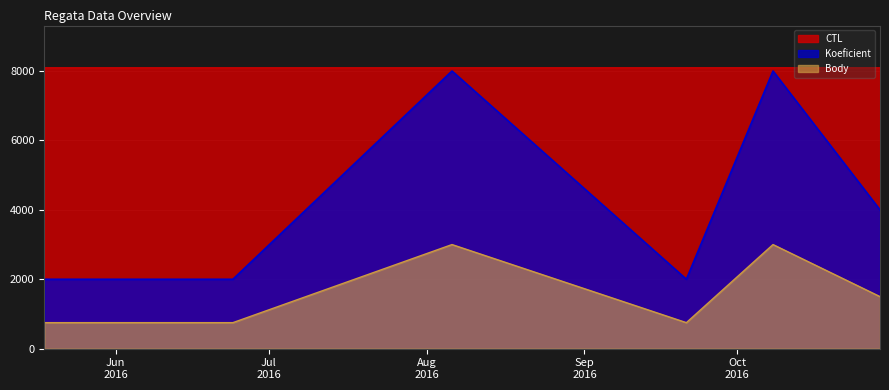

What is the total value across all series at 2016-08-06?

19095.3